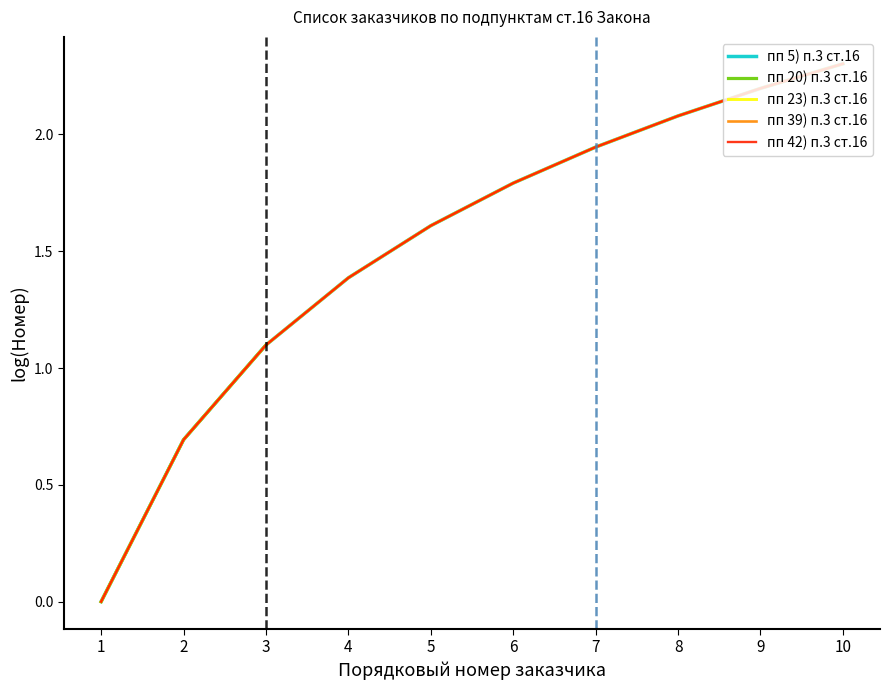

Which category has the highest value across all series?

10